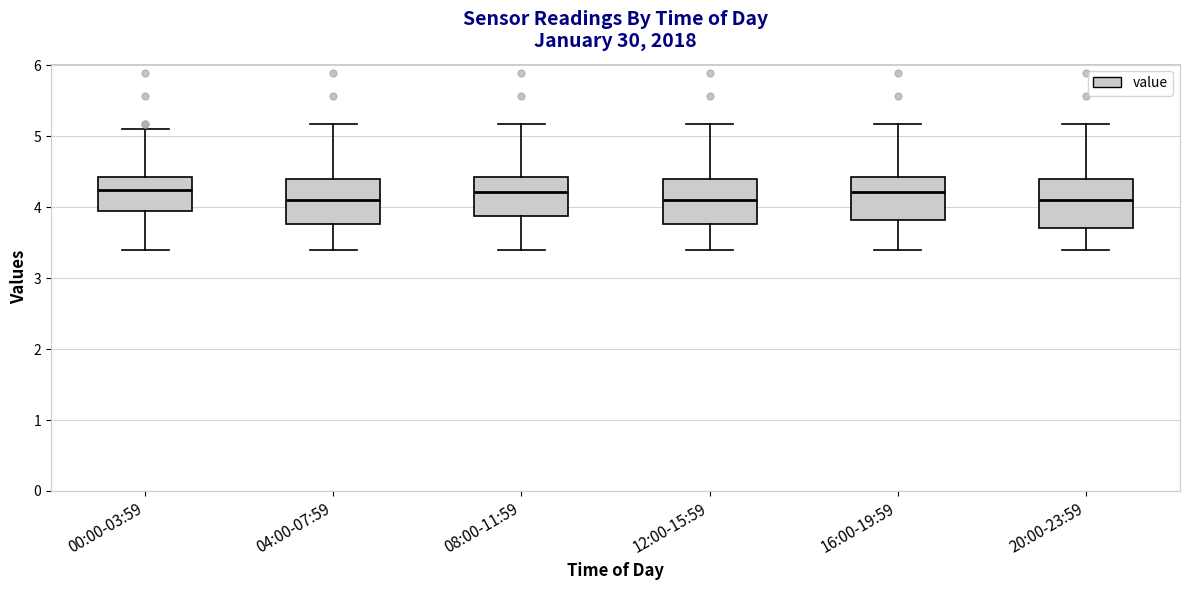

Reading left to right, transcribe this box plot: for each box, give where its median line is, the range the box spans, and where its two whiskers end, as read against the y-axis. The values are not printed on the chart, so give them approximately, as read against the axis.

00:00-03:59: median 4.3, box 4.0 to 4.4, whiskers 3.4 to 5.1
04:00-07:59: median 4.1, box 3.8 to 4.4, whiskers 3.4 to 5.2
08:00-11:59: median 4.2, box 3.9 to 4.4, whiskers 3.4 to 5.2
12:00-15:59: median 4.1, box 3.8 to 4.4, whiskers 3.4 to 5.2
16:00-19:59: median 4.2, box 3.8 to 4.4, whiskers 3.4 to 5.2
20:00-23:59: median 4.1, box 3.7 to 4.4, whiskers 3.4 to 5.2